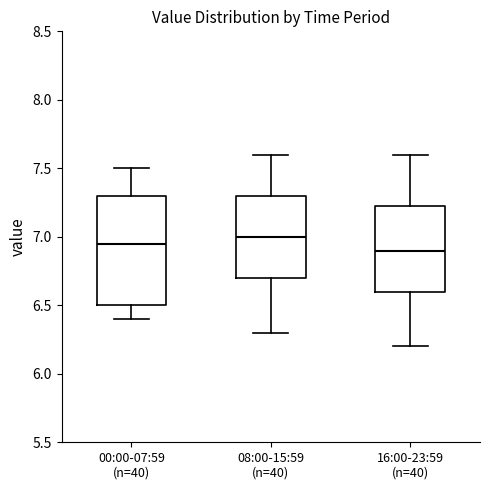

Reading left to right, transcribe this box plot: for each box, give where its median line is, the range the box spans, and where its two whiskers end, as read against the y-axis. The values are not printed on the chart, so give them approximately, as read against the axis.

00:00-07:59 (n=40): median 6.95, box 6.50 to 7.30, whiskers 6.40 to 7.50
08:00-15:59 (n=40): median 7.00, box 6.70 to 7.30, whiskers 6.30 to 7.60
16:00-23:59 (n=40): median 6.90, box 6.60 to 7.25, whiskers 6.20 to 7.60